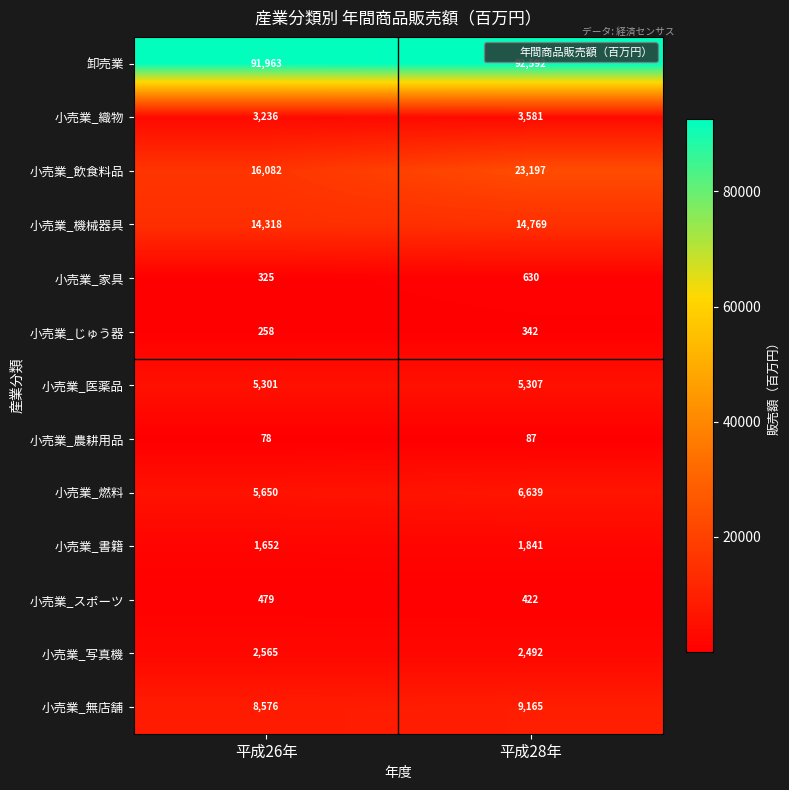

Which series has the widest spread of values?

小売業_飲食料品